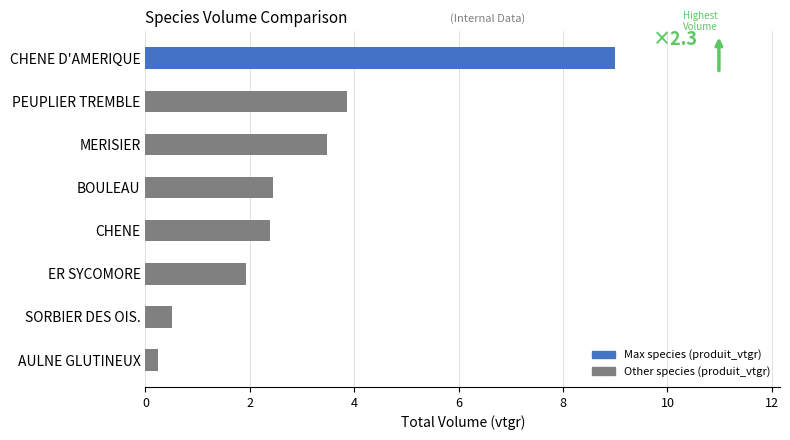

What is the sum of all values?

23.9